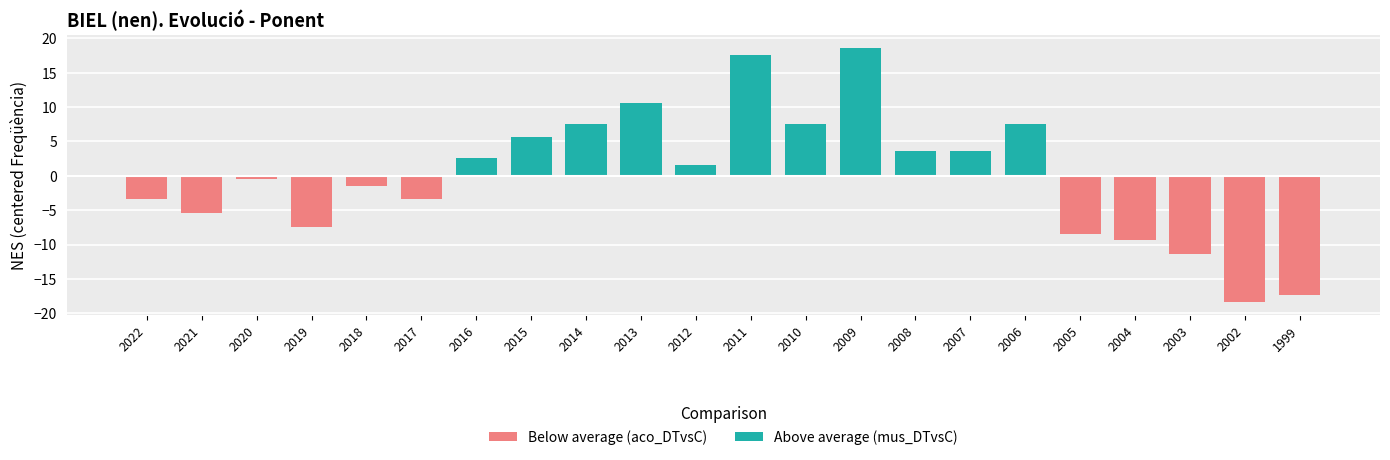

What is the maximum value shown in the chart?

18.6